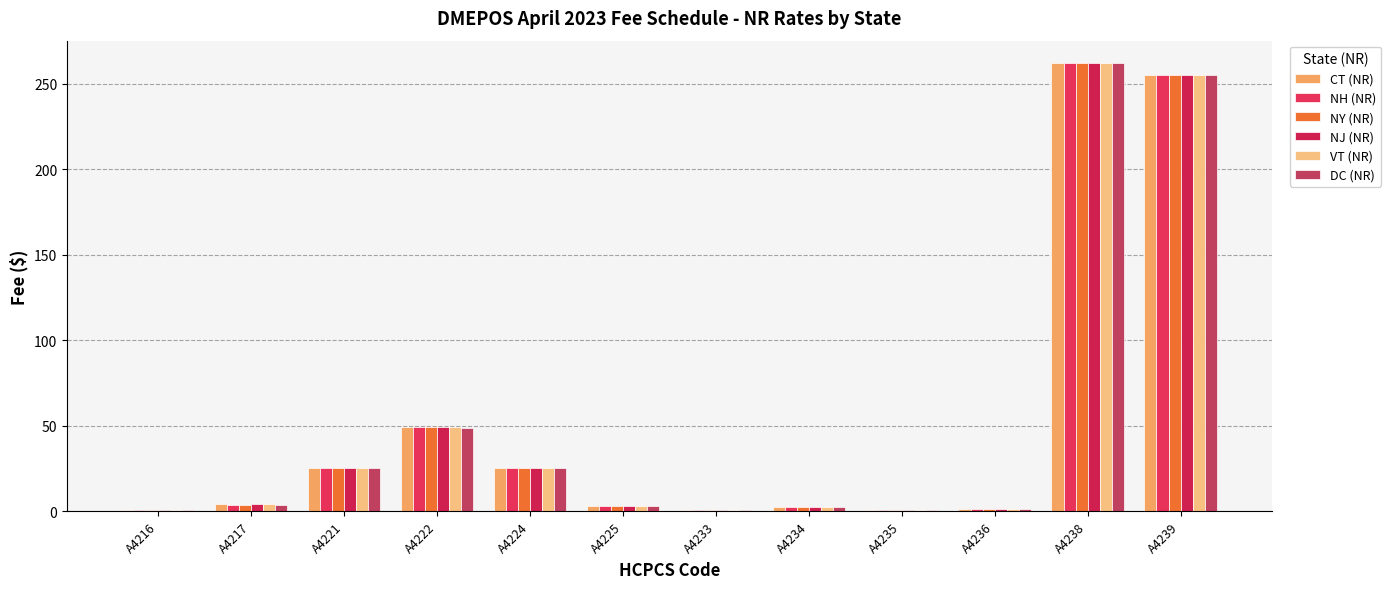

How many series are shown in this chart?

6